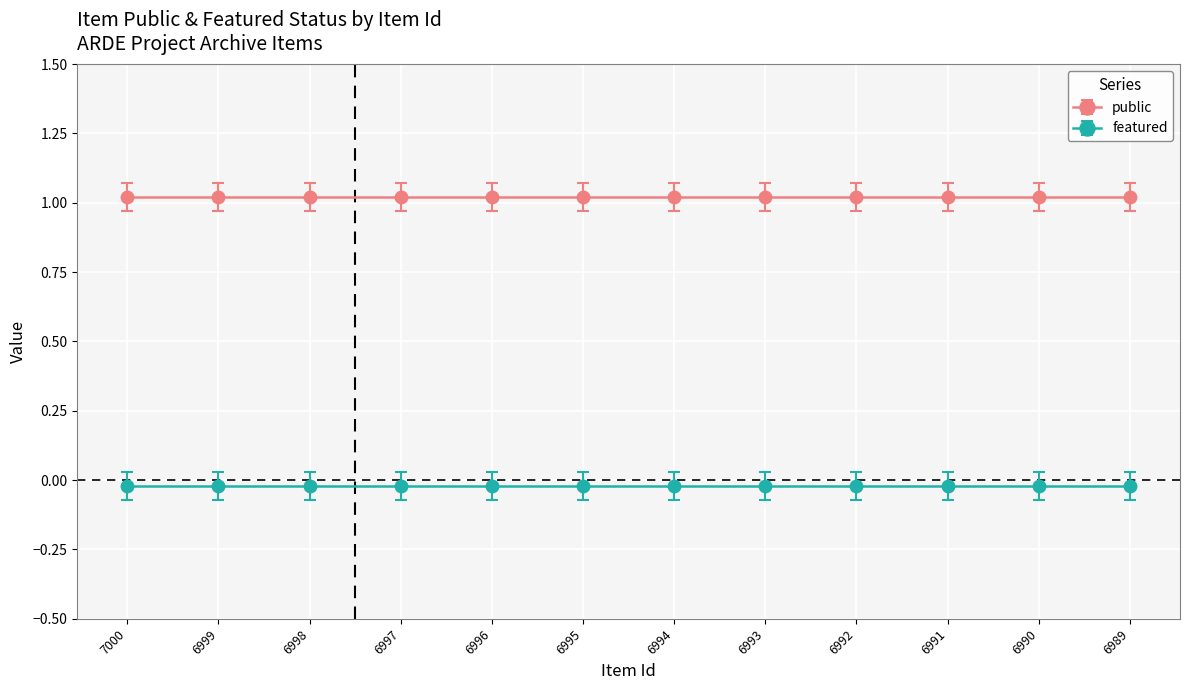

True or false: public and featured cross at least once.

False